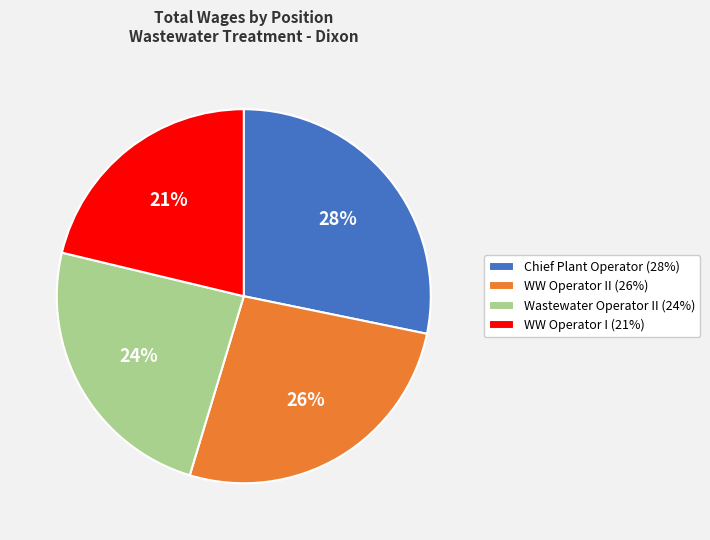

Which slice is the smallest?

WW Operator I (21%)